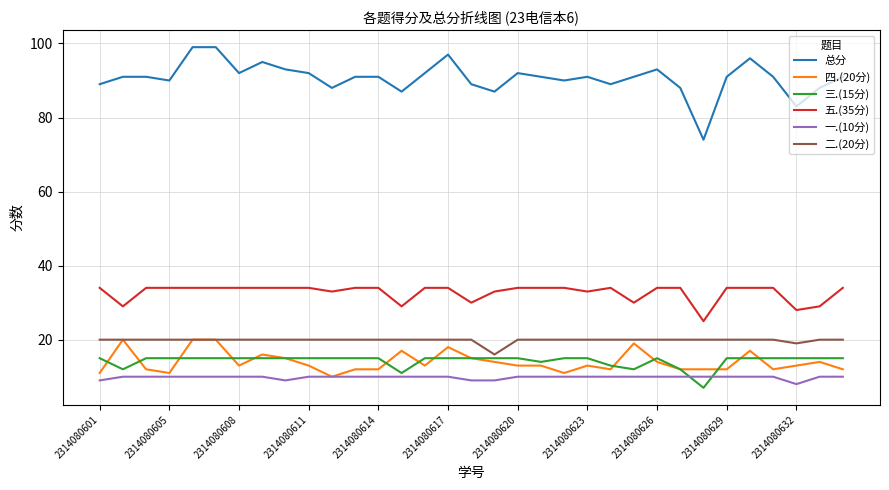

What is the minimum value shown in the chart?

7